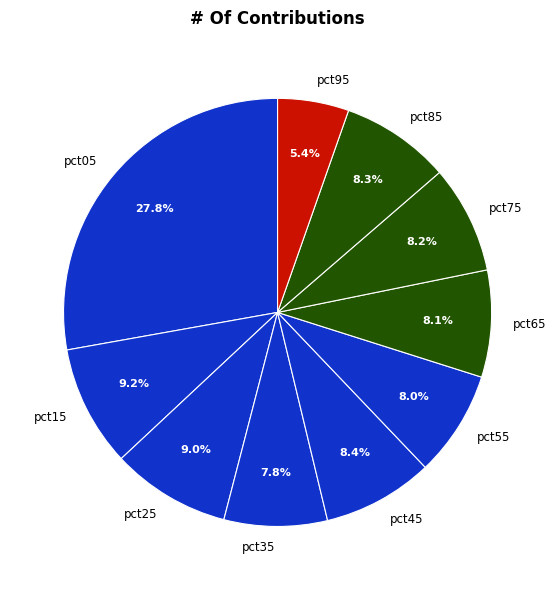

Does pct25 represent more than half of the total?

No